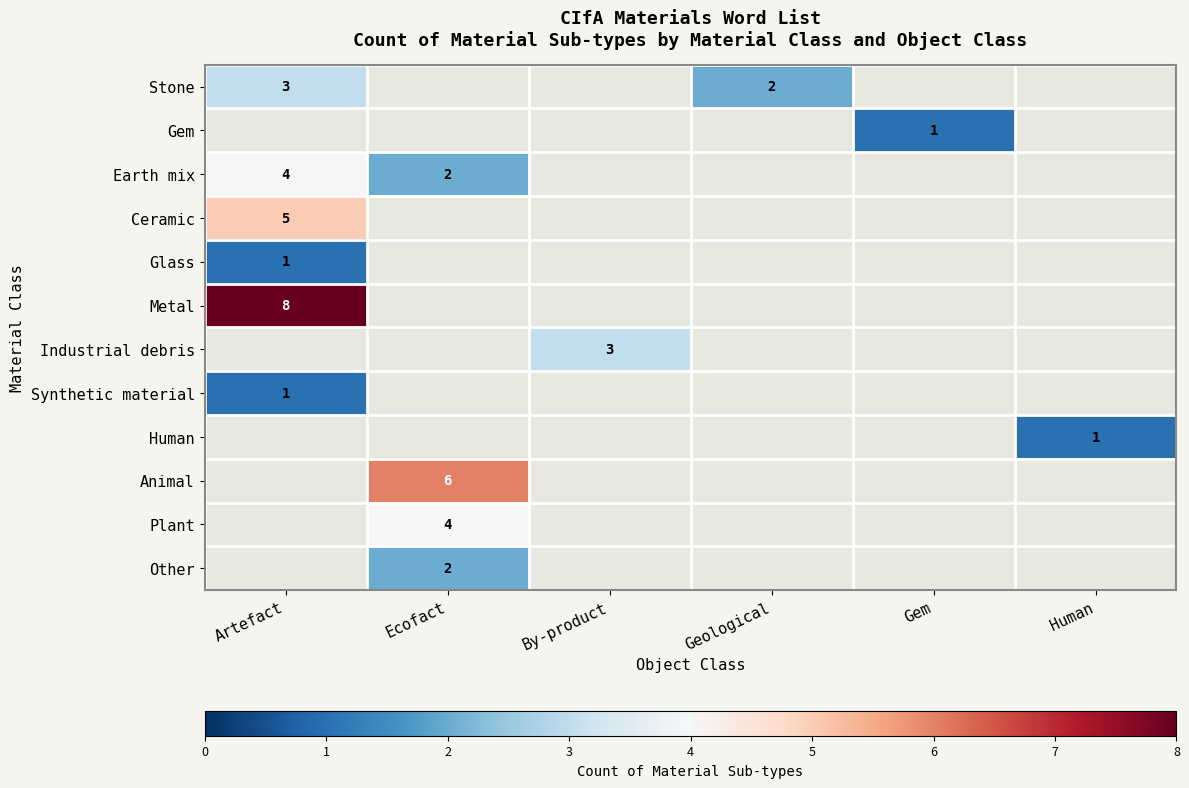

What is the highest value of the Stone series?

3